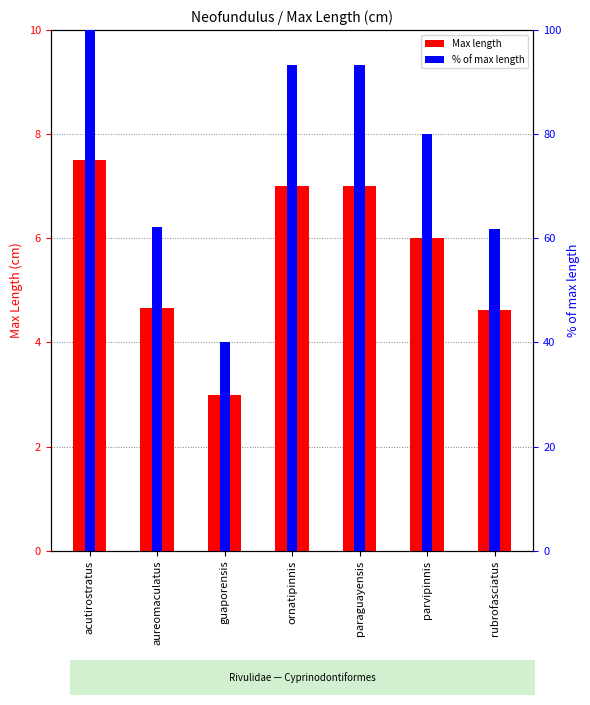

What is the difference between the Max length values at acutirostratus and ornatipinnis?

0.5